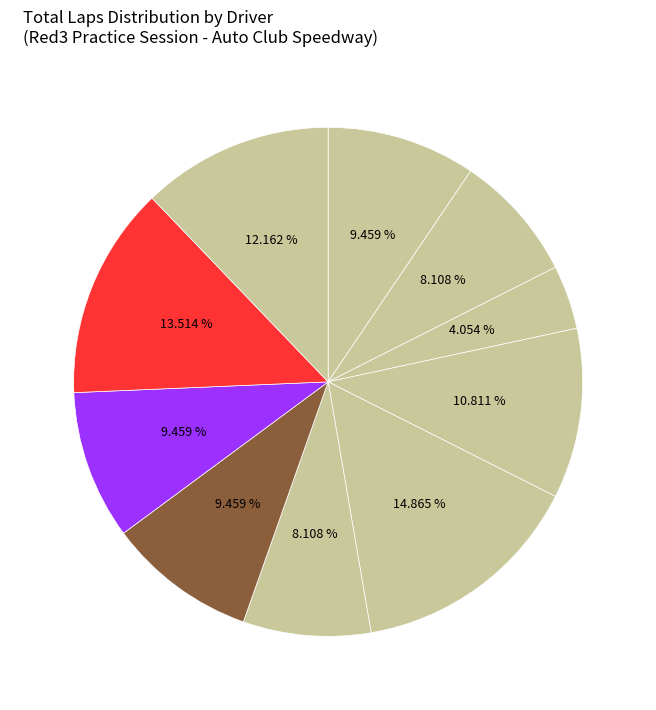

Rank the categories by value from highest to lowest.

Sean Whitwood, Karan Shertukde, Carlos Verdenelli, Bob Bankard, Walter Vazquez, Jonathan Greenfeld, Afsheen Nehoray, Eric Rodriguez, Alex Latteri, Mike Cooper